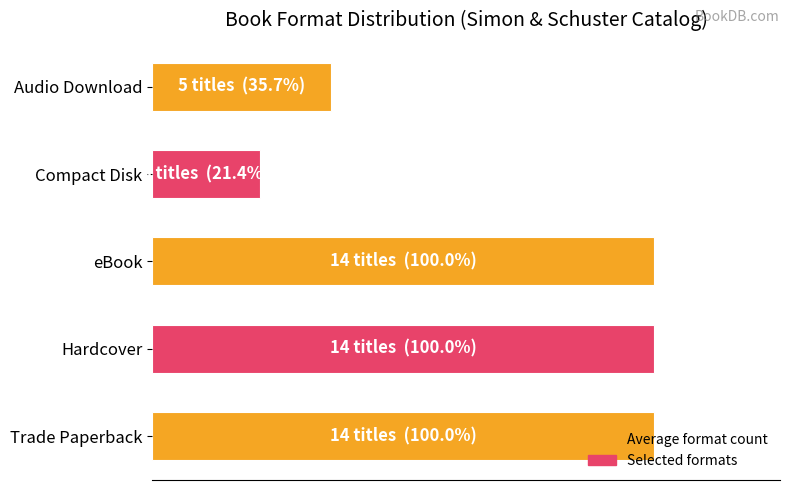

What is the difference between the maximum and second lowest values?

9